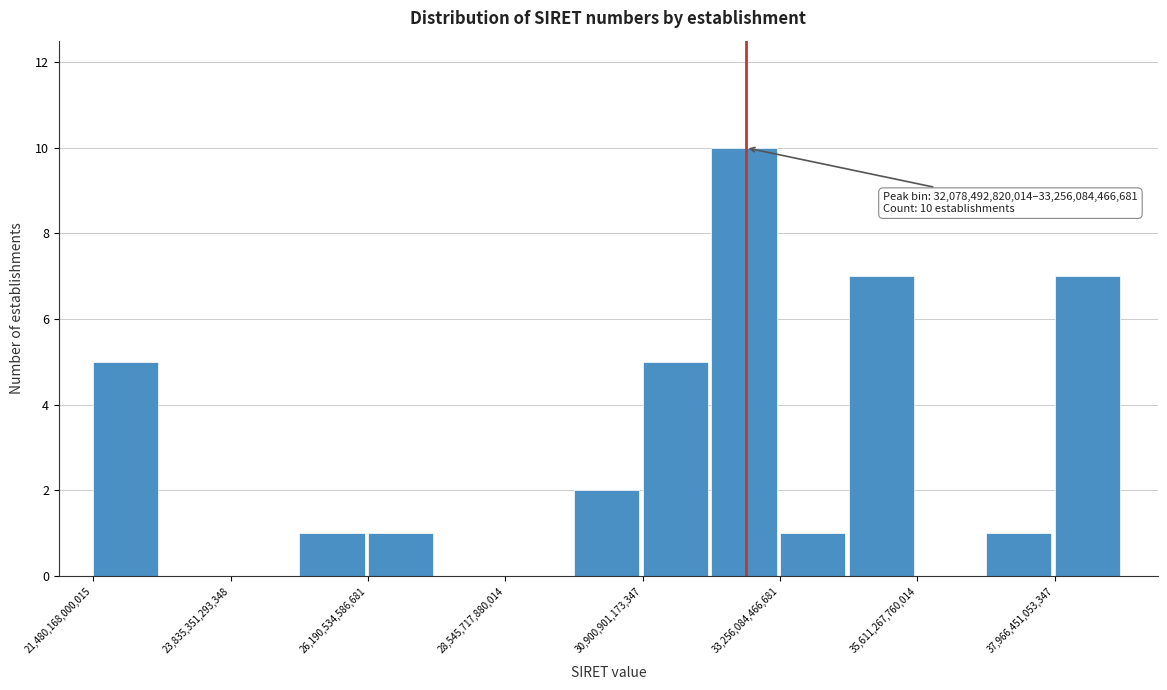

Around what value on the x-axis is the tallest bar? Give the approximate position of its centre, as read against the axis.

32500000000000